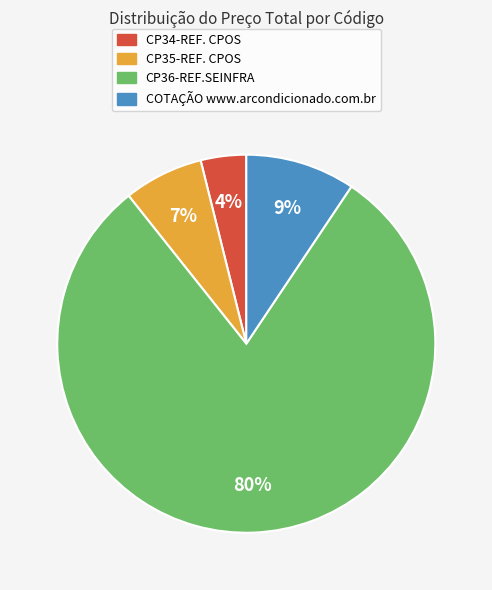

True or false: CP36-REF.SEINFRA accounts for 94% of the total.

False